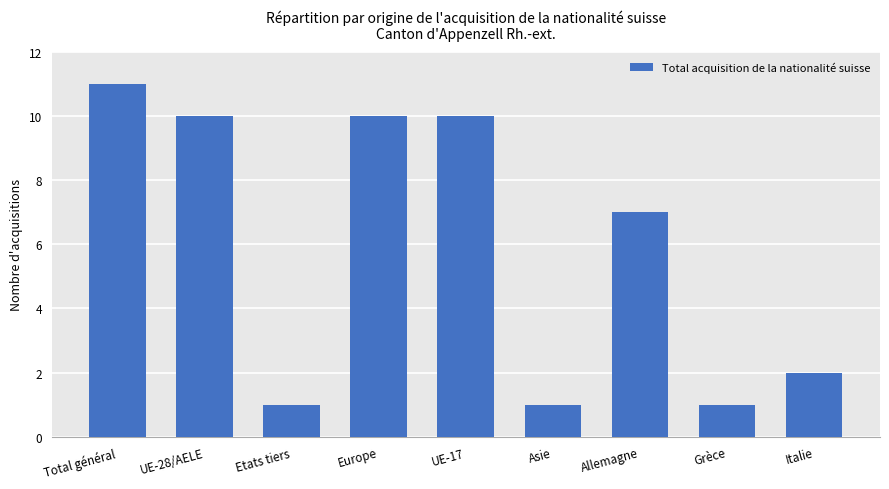

Reading left to right, list all the values displayed in this chart.

11	10	1	10	10	1	7	1	2